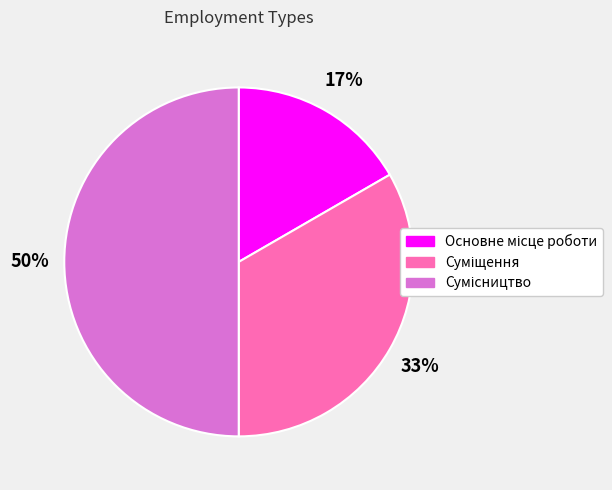

Count the number of slices in the pie.

3